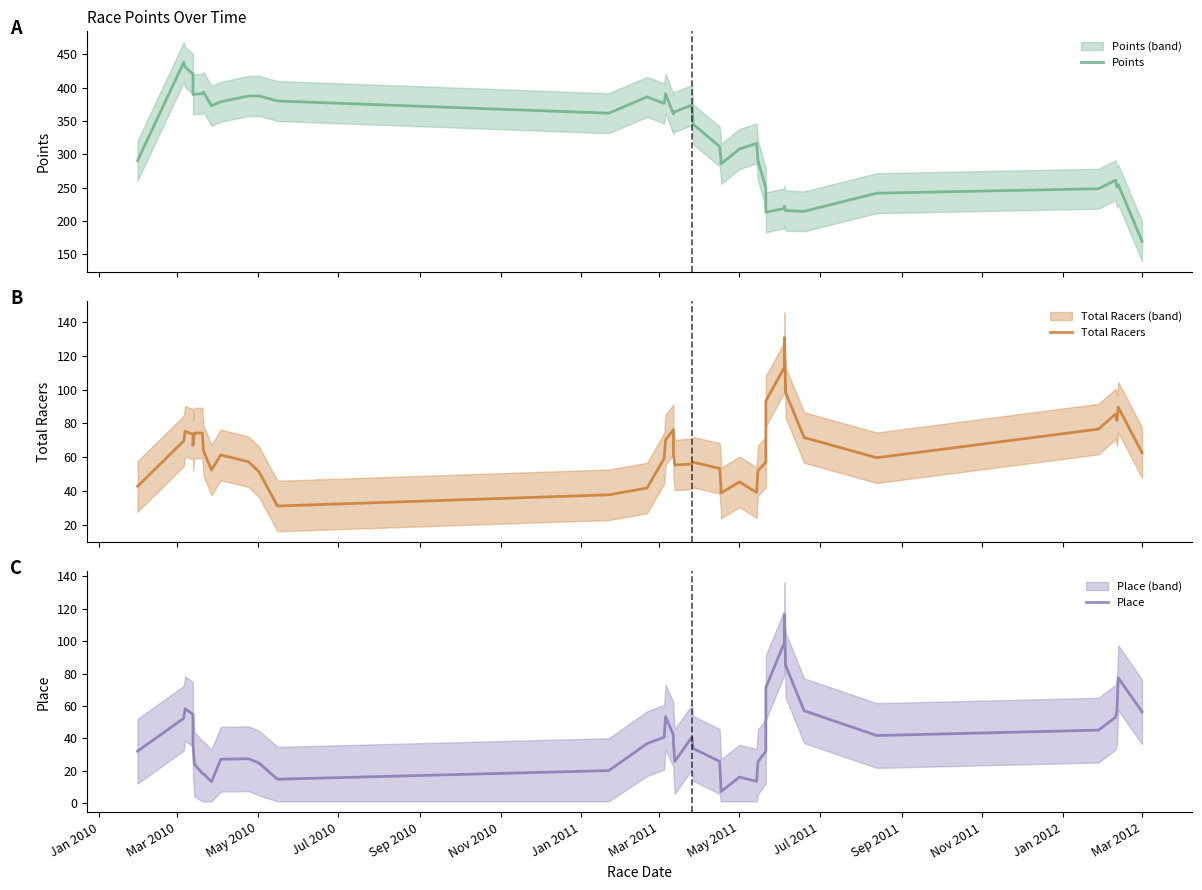

At Sep 2010, list the series in order from largest to smallest.

Points, Total Racers, Place